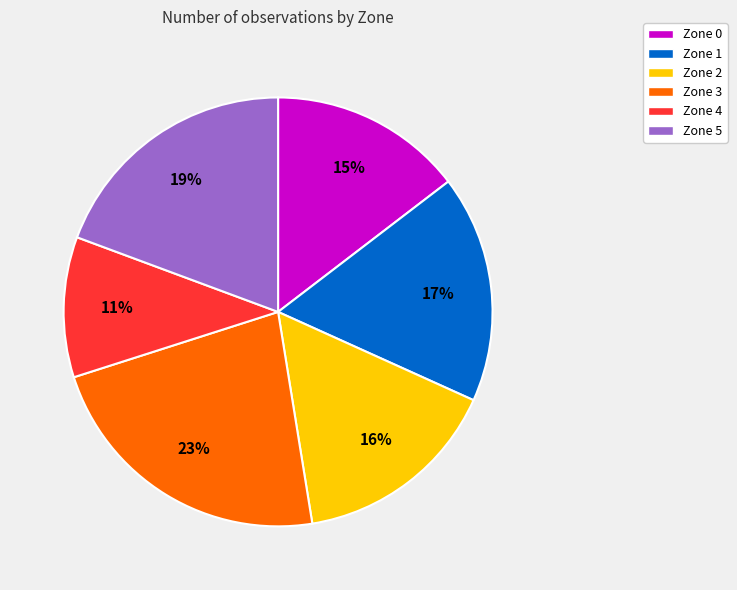

True or false: Zone 1 accounts for 31% of the total.

False